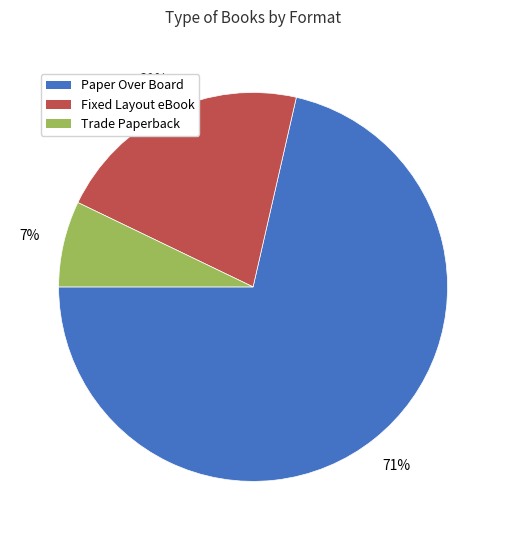

Does any single category account for the majority?

Yes